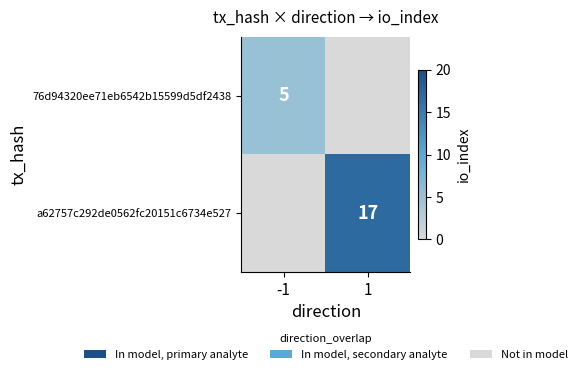

The 76d94320ee71eb6542b15599d5df2438 series shows 2 at -1. True or false?

False